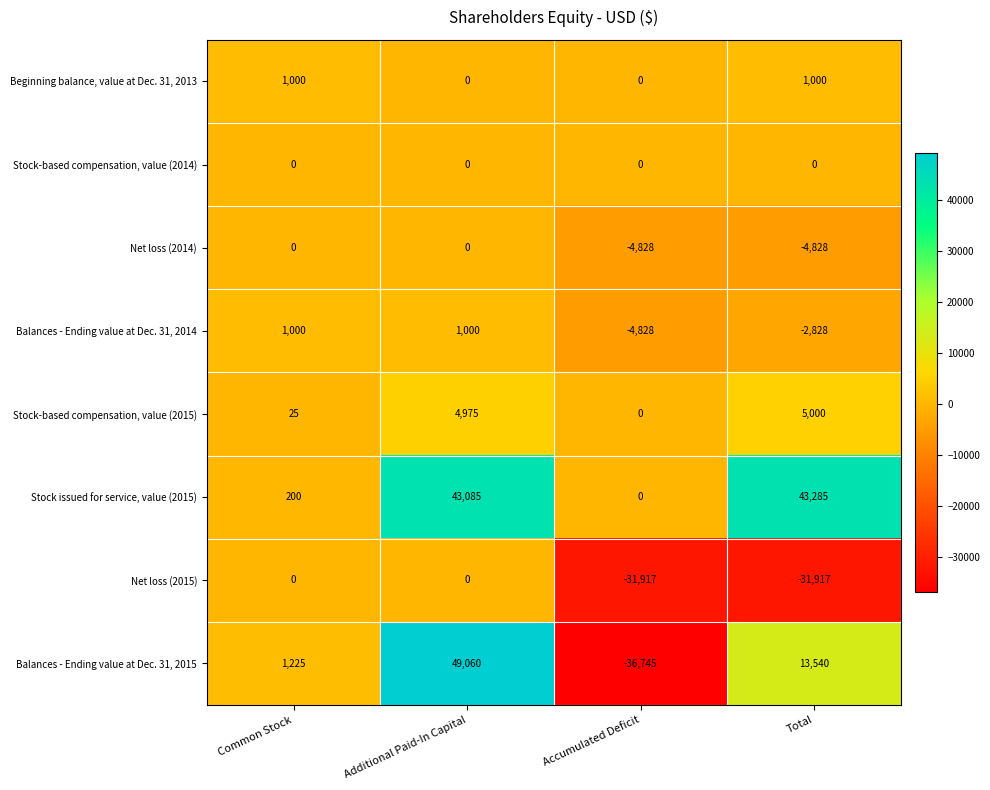

What is the spread (max minus min) of values at Additional Paid-In Capital?

49060